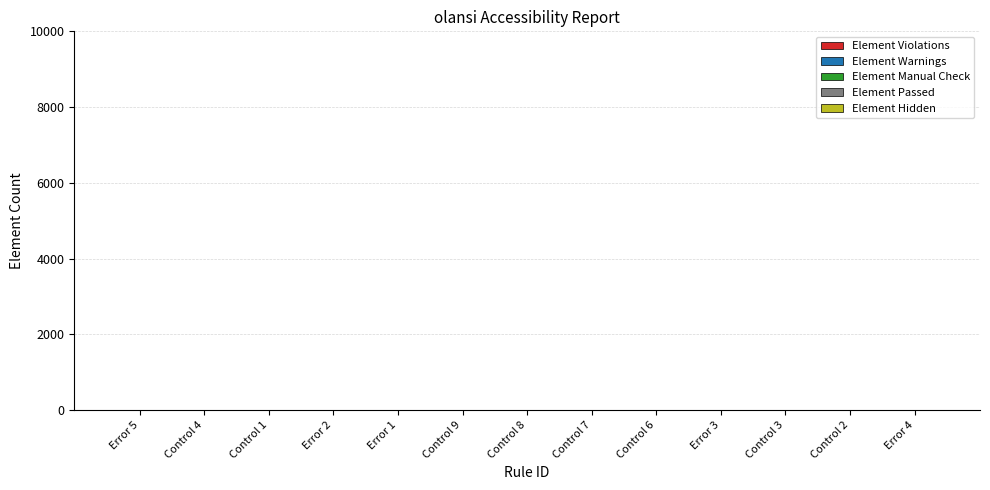

What is the sum of all values?

8